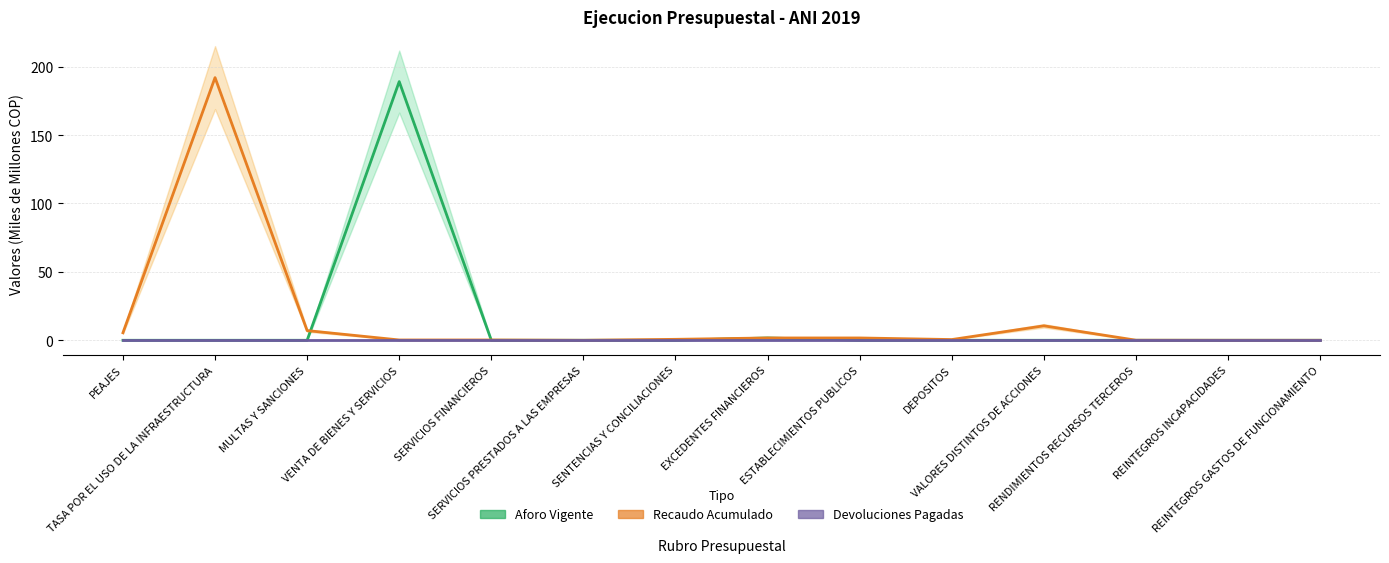

What is the label of the 11th point from the right?

VENTA DE BIENES Y SERVICIOS